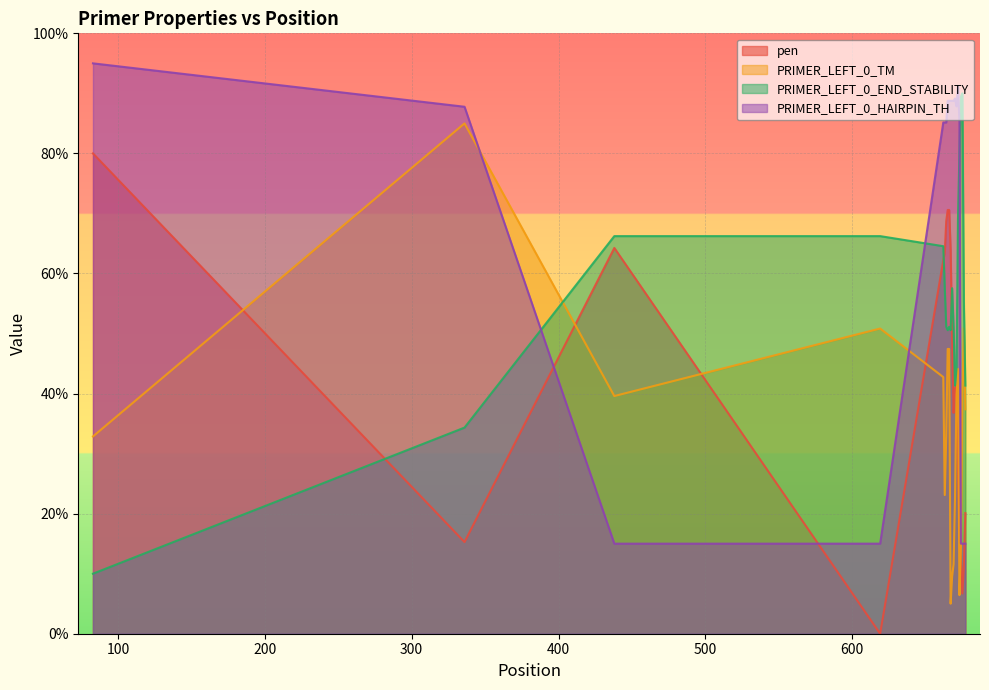

How many interior local valleys does the PRIMER_LEFT_0_HAIRPIN_TH series have?

1